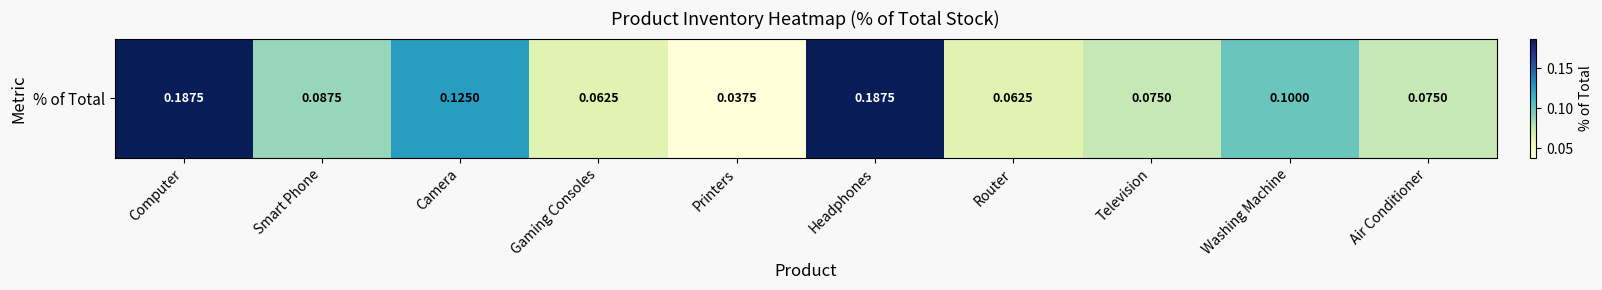

Reading right to left, what are all the values shown in this chart?

Air Conditioner=0.1	Washing Machine=0.1	Television=0.1	Router=0.1	Headphones=0.2	Printers=0.0	Gaming Consoles=0.1	Camera=0.1	Smart Phone=0.1	Computer=0.2